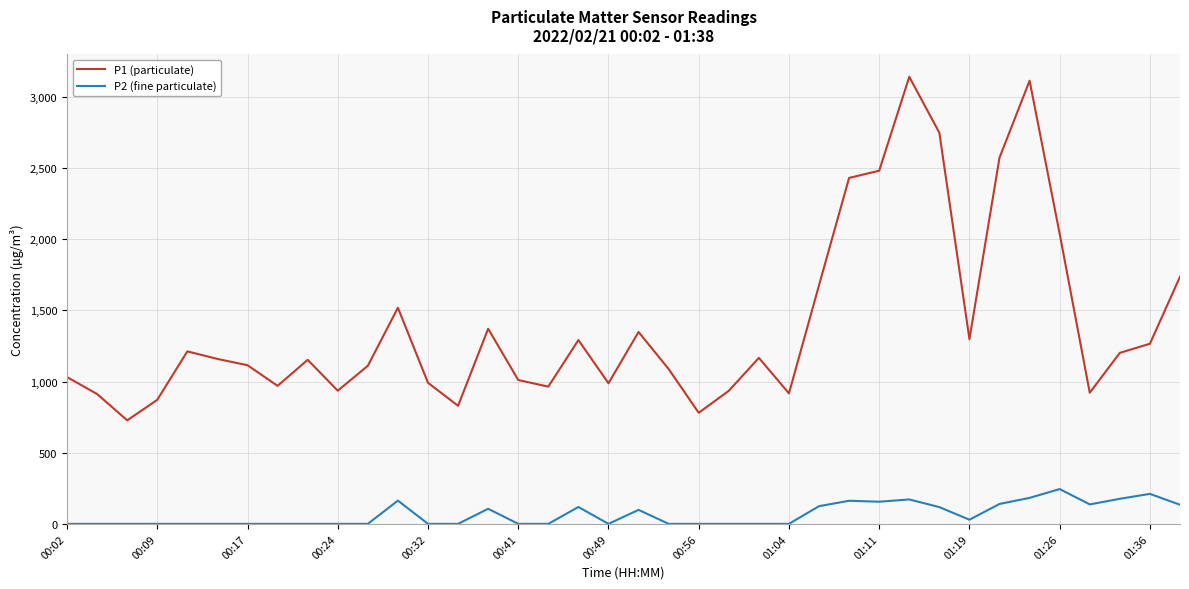

True or false: P2 (fine particulate) and P1 (particulate) cross at least once.

False